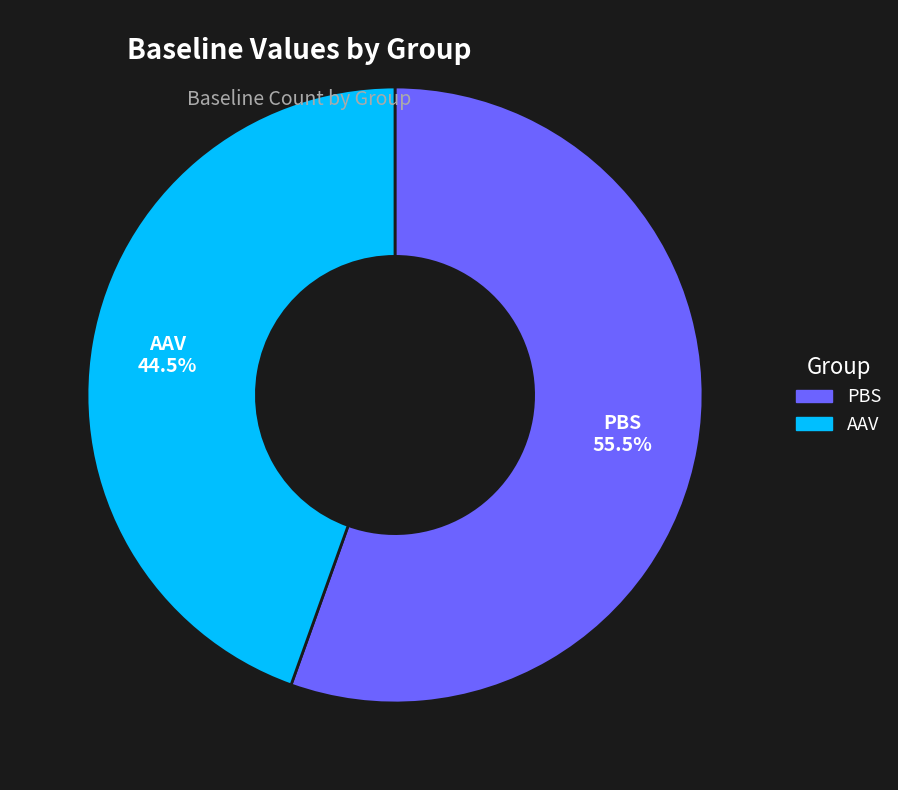

What is the ratio of the value at AAV to the value at PBS?

0.8